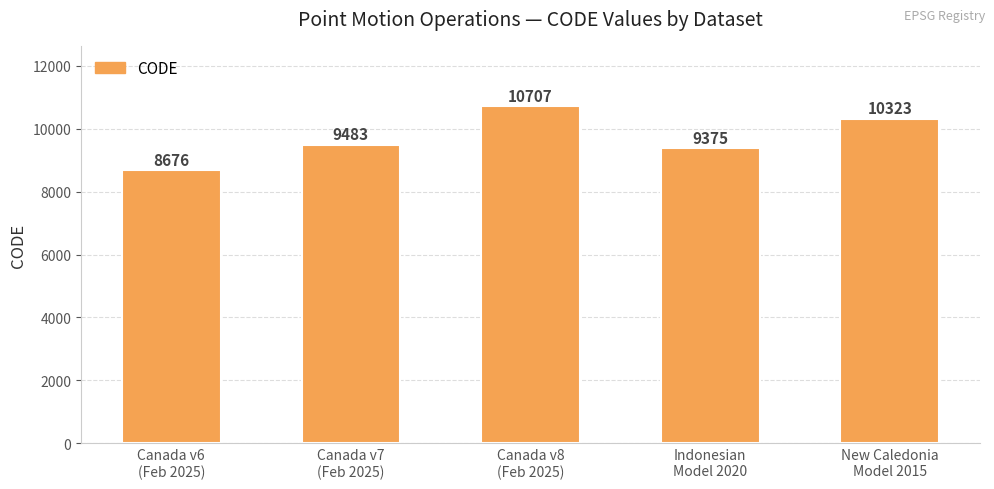

What is the smallest value displayed?

8676